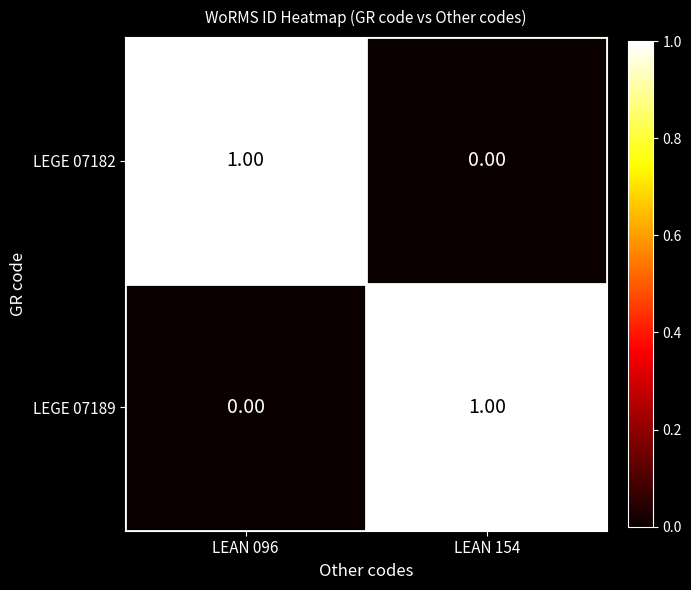

Is the value of LEGE 07182 at LEAN 096 greater than the value of LEGE 07189 at LEAN 096?

Yes